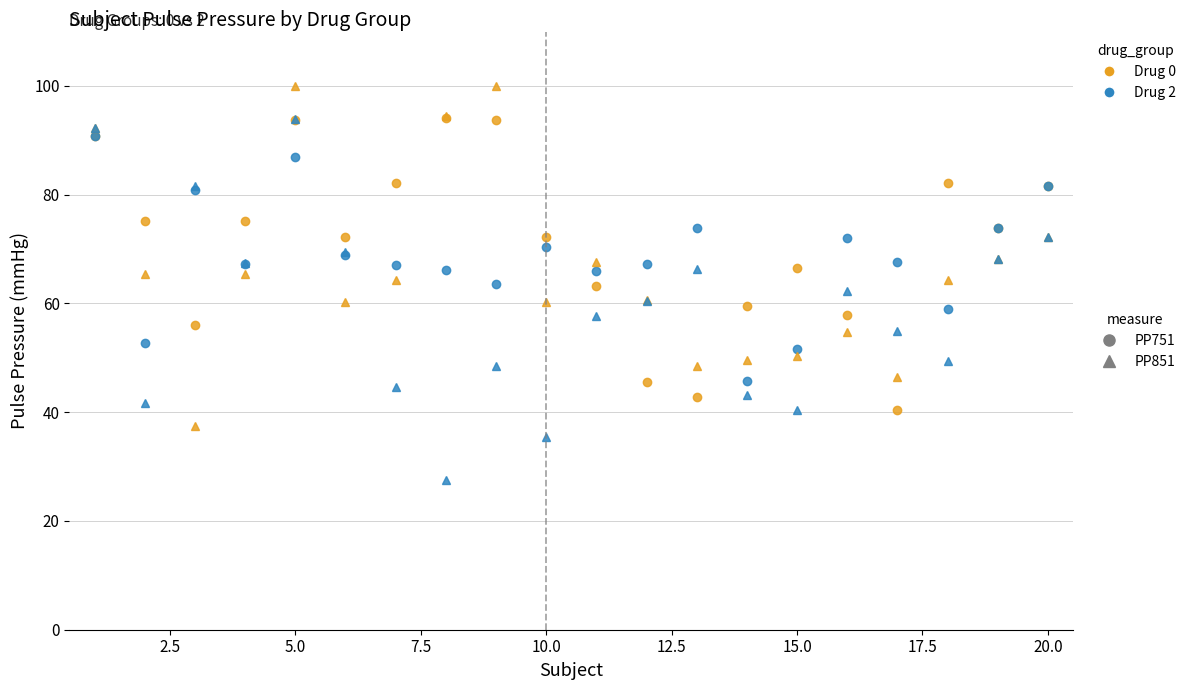

What is the maximum value shown in the chart?

100.0